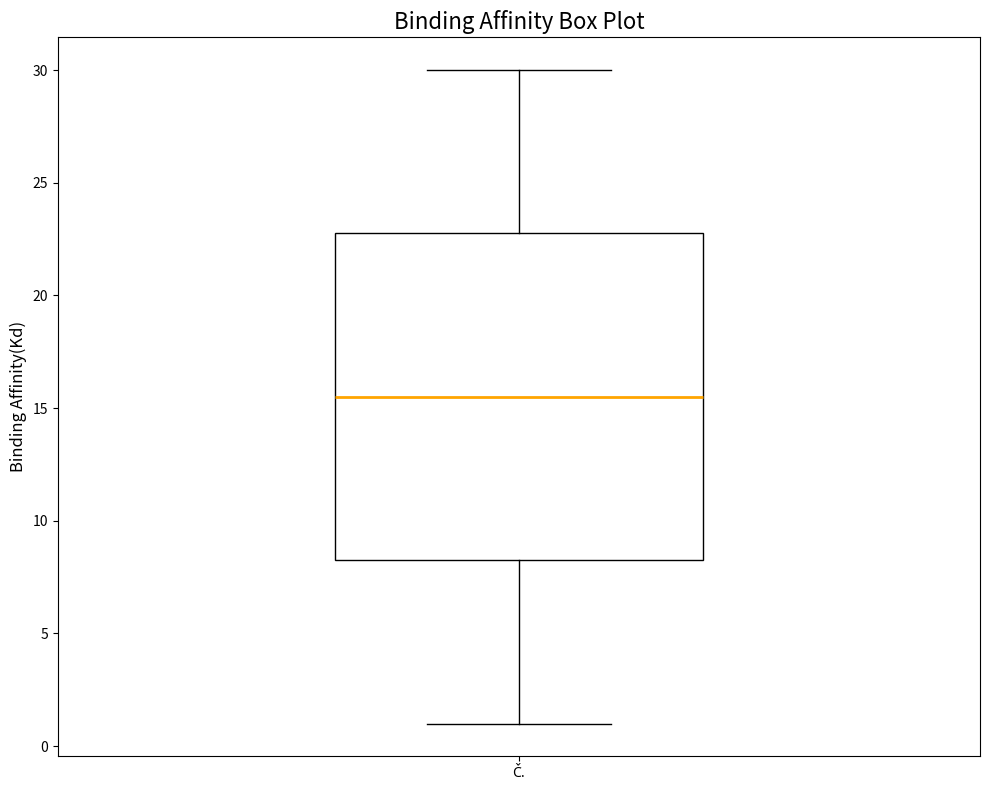

Transcribe this box plot: give where the median line is, the range the box spans, and where the two whiskers end, as read against the y-axis. The values are not printed on the chart, so give them approximately, as read against the axis.

median 15.5, box 8.5 to 23.0, whiskers 1.0 to 30.0